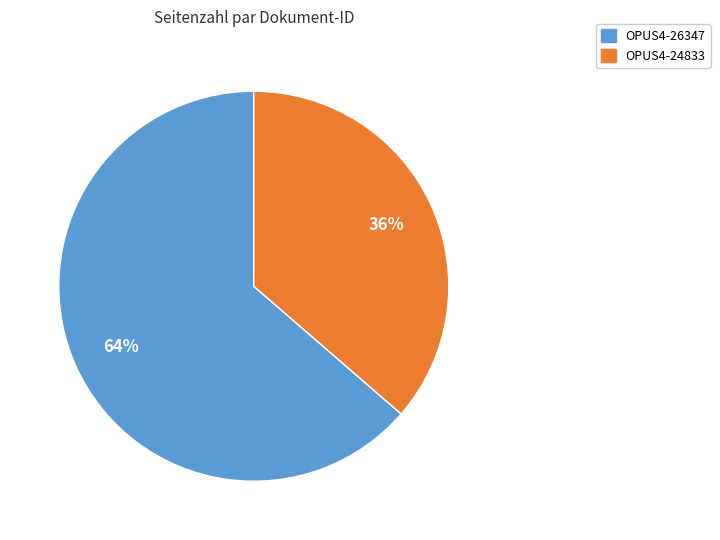

What is the largest slice in the pie chart?

OPUS4-26347